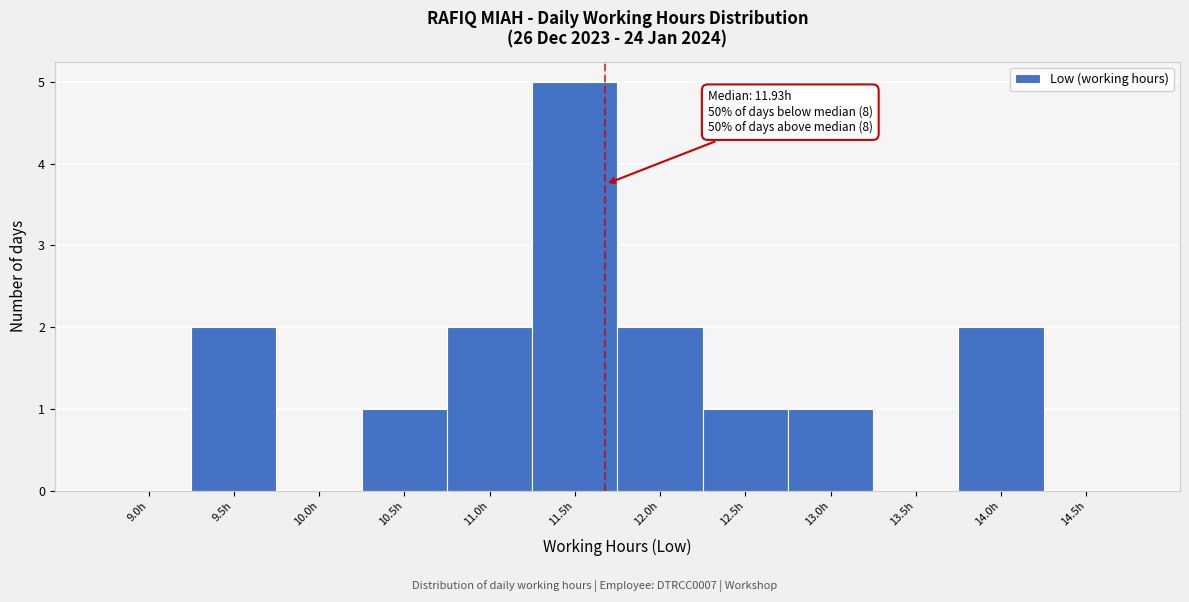

Reading right to left, transcribe all the data shown in this chart.

14.5h=0	14.0h=2	13.5h=0	13.0h=1	12.5h=1	12.0h=2	11.5h=5	11.0h=2	10.5h=1	10.0h=0	9.5h=2	9.0h=0